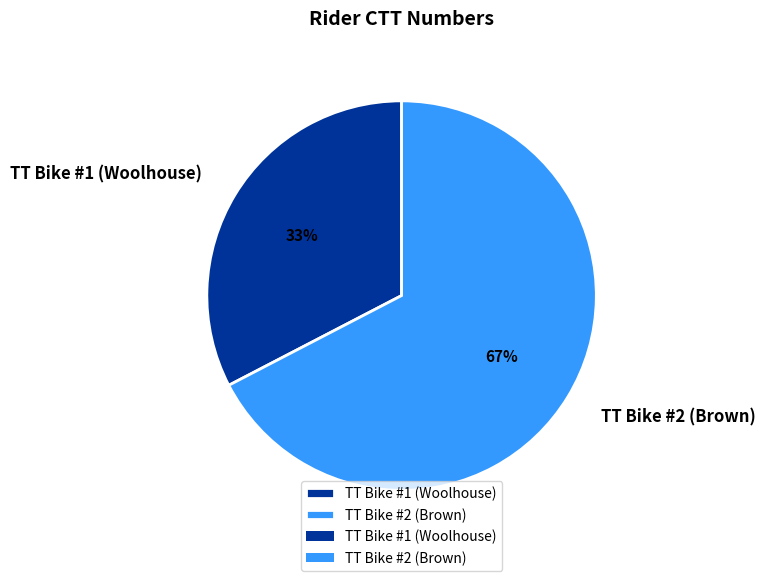

To the nearest percent, what is the combined percentage of TT Bike #2 (Brown) and TT Bike #1 (Woolhouse)?

100%